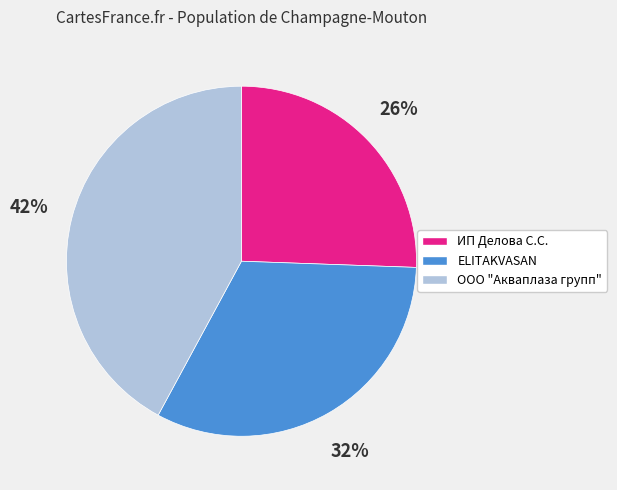

Approximately how many times larger is the value at ELITAKVASAN compared to ООО "Акваплаза групп"?

0.8